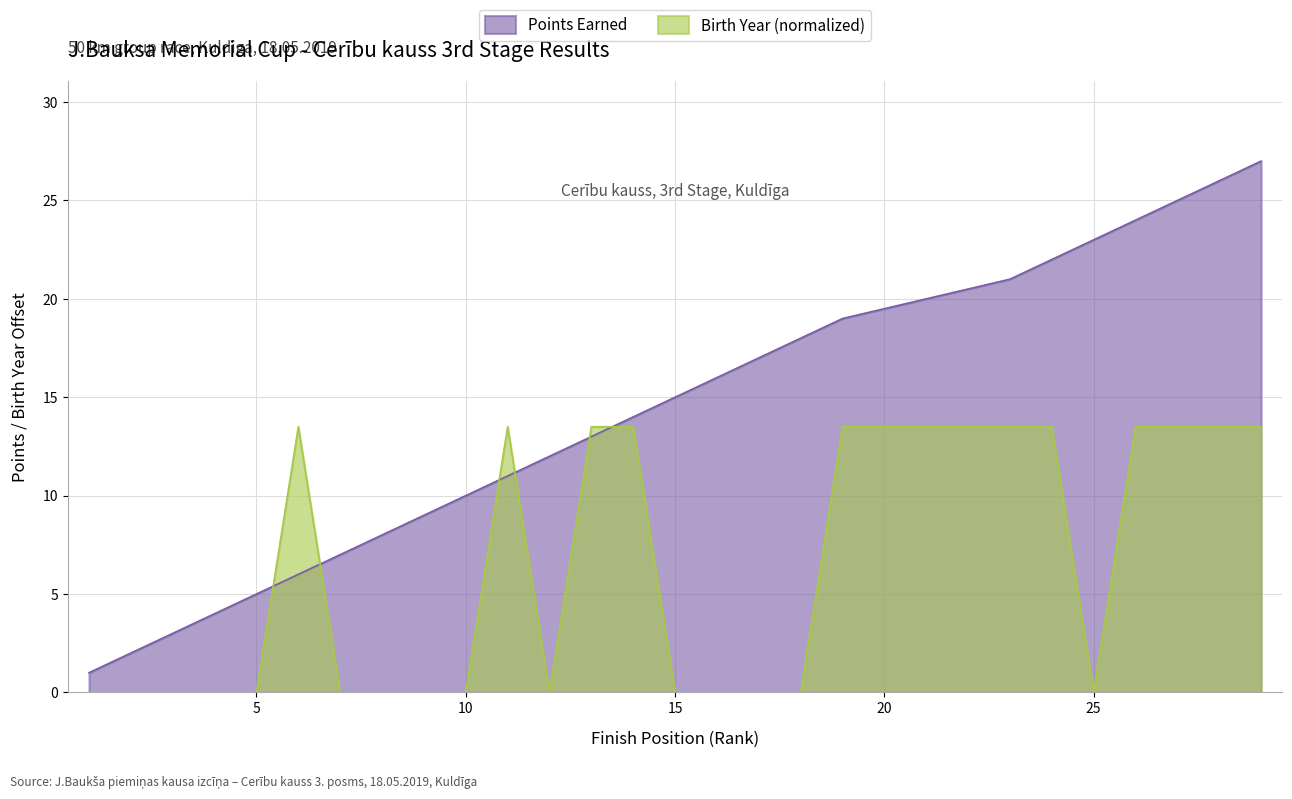

Does the chart display data point markers on the line(s)?

No